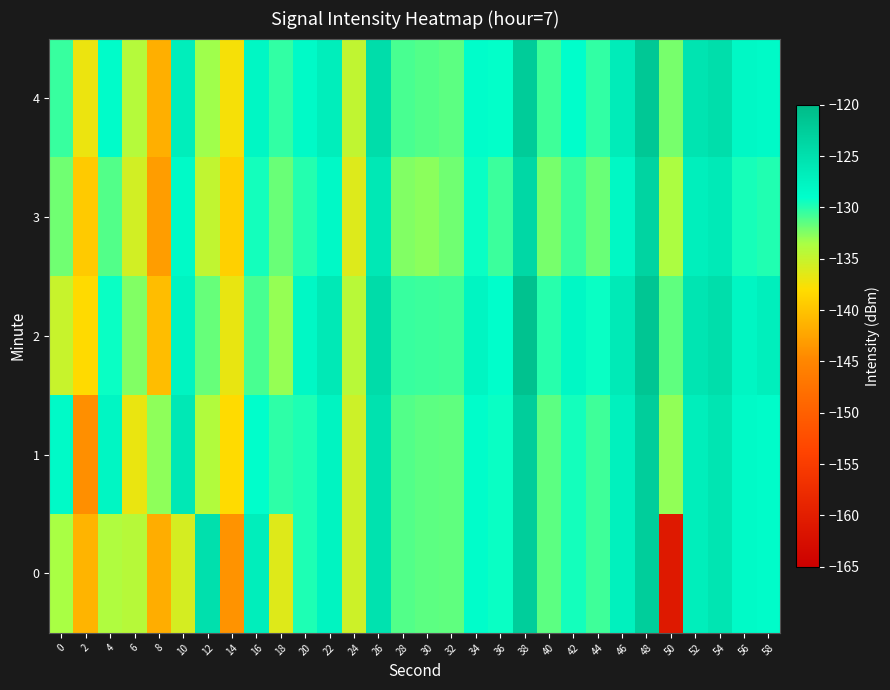

Reading left to right, extract all data points from this chart.

0: 0=-133.5	2=-141.2	4=-133.9	6=-134.2	8=-141.8	10=-135.8	12=-125.1	14=-143.9	16=-126.9	18=-136.3	20=-129.8	22=-127.7	24=-135.3	26=-125.2	28=-131.2	30=-131.4	32=-131.5	34=-128.9	36=-129.3	38=-122.6	40=-131.5	42=-129.5	44=-130.7	46=-127.3	48=-122.6	50=-160.8	52=-126.8	54=-125.6	56=-128.4	58=-128.7
1: 0=-128.4	2=-144.1	4=-127.9	6=-136.9	8=-132.8	10=-126.0	12=-133.9	14=-138.2	16=-128.9	18=-130.3	20=-129.8	22=-127.7	24=-135.3	26=-125.2	28=-131.2	30=-131.4	32=-131.5	34=-128.9	36=-129.3	38=-122.6	40=-131.5	42=-129.5	44=-130.7	46=-127.3	48=-122.6	50=-132.8	52=-126.8	54=-125.6	56=-128.4	58=-128.7
2: 0=-135.1	2=-138.2	4=-129.3	6=-132.4	8=-140.5	10=-127.6	12=-131.7	14=-136.8	16=-130.9	18=-133.0	20=-128.1	22=-126.2	24=-134.3	26=-124.4	28=-130.5	30=-130.6	32=-130.7	34=-127.8	36=-128.9	38=-121.0	40=-130.1	42=-128.2	44=-129.3	46=-126.4	48=-121.5	50=-131.6	52=-125.7	54=-124.8	56=-127.9	58=-127.0
3: 0=-132.0	2=-139.5	4=-131.2	6=-135.6	8=-143.1	10=-128.4	12=-134.7	14=-139.0	16=-129.5	18=-131.8	20=-130.0	22=-128.3	24=-136.2	26=-126.1	28=-132.4	30=-132.7	32=-132.0	34=-129.3	36=-130.6	38=-123.9	40=-132.2	42=-130.5	44=-131.8	46=-128.1	48=-123.4	50=-133.7	52=-127.0	54=-126.3	56=-129.6	58=-129.9
4: 0=-130.5	2=-137.0	4=-128.7	6=-134.1	8=-141.6	10=-126.9	12=-133.2	14=-137.5	16=-128.0	18=-130.3	20=-128.5	22=-126.8	24=-134.7	26=-124.6	28=-130.9	30=-131.2	32=-131.5	34=-128.8	36=-129.1	38=-122.4	40=-130.7	42=-129.0	44=-130.3	46=-126.6	48=-121.9	50=-132.2	52=-125.5	54=-124.8	56=-128.1	58=-128.4